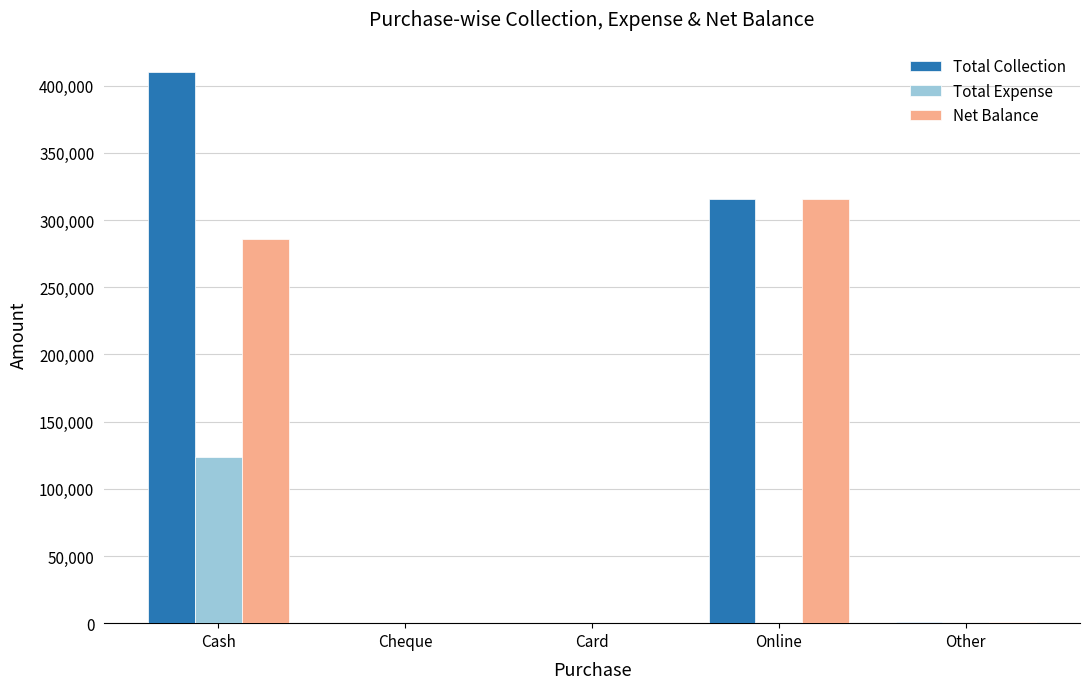

Which series has the widest spread of values?

Total Collection